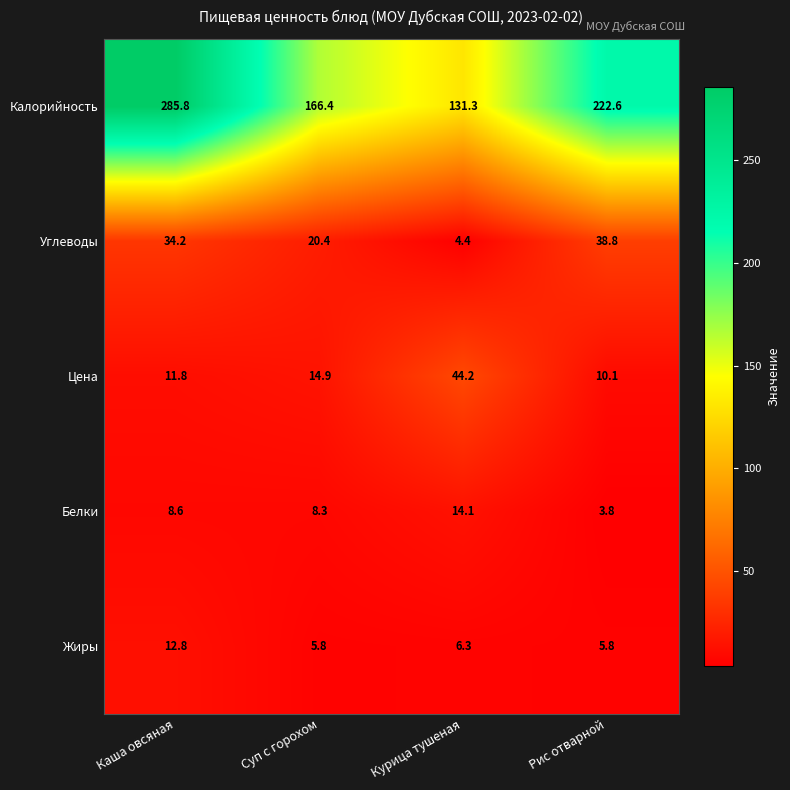

Reading left to right, list all the values displayed in this chart.

Калорийность: 285.8	166.4	131.3	222.6
Углеводы: 34.2	20.4	4.4	38.8
Цена: 11.8	14.9	44.2	10.1
Белки: 8.6	8.3	14.1	3.8
Жиры: 12.8	5.8	6.3	5.8